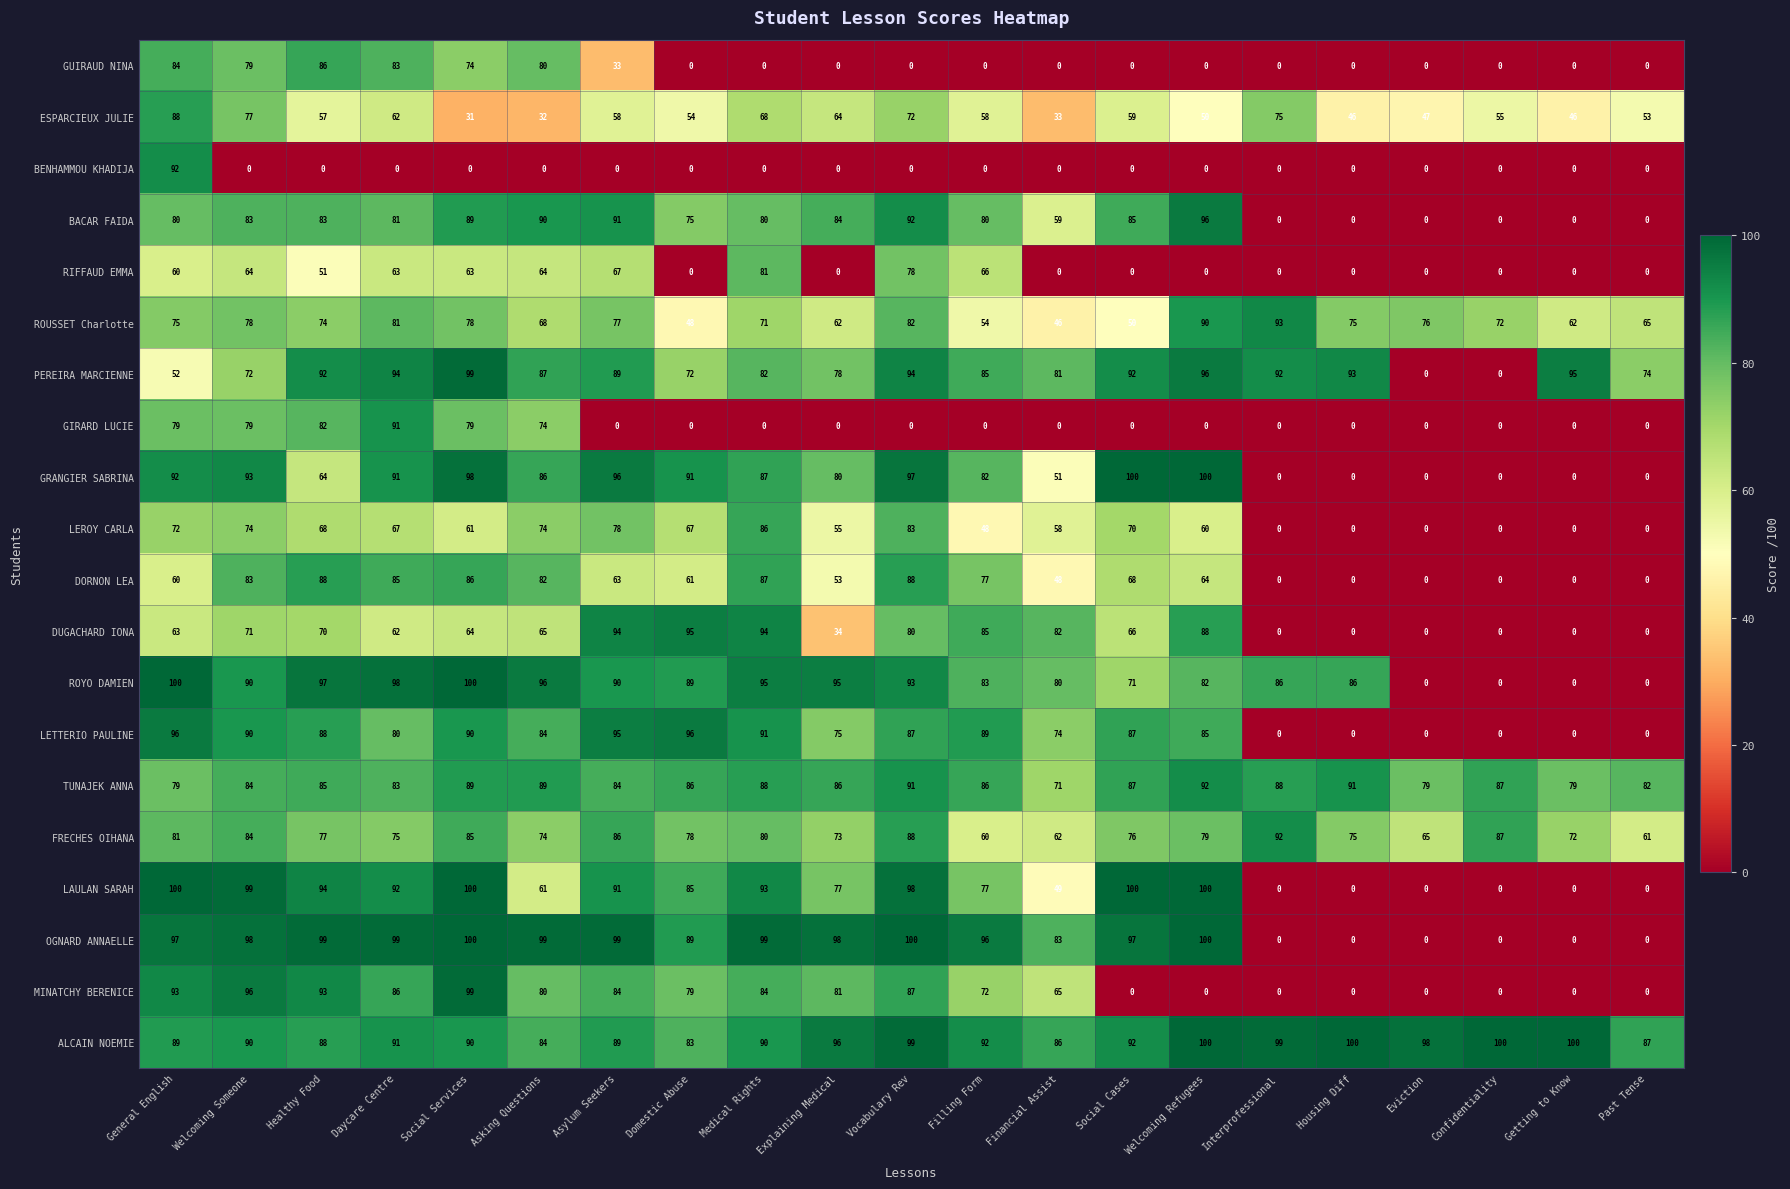

What is the greatest value displayed?

100